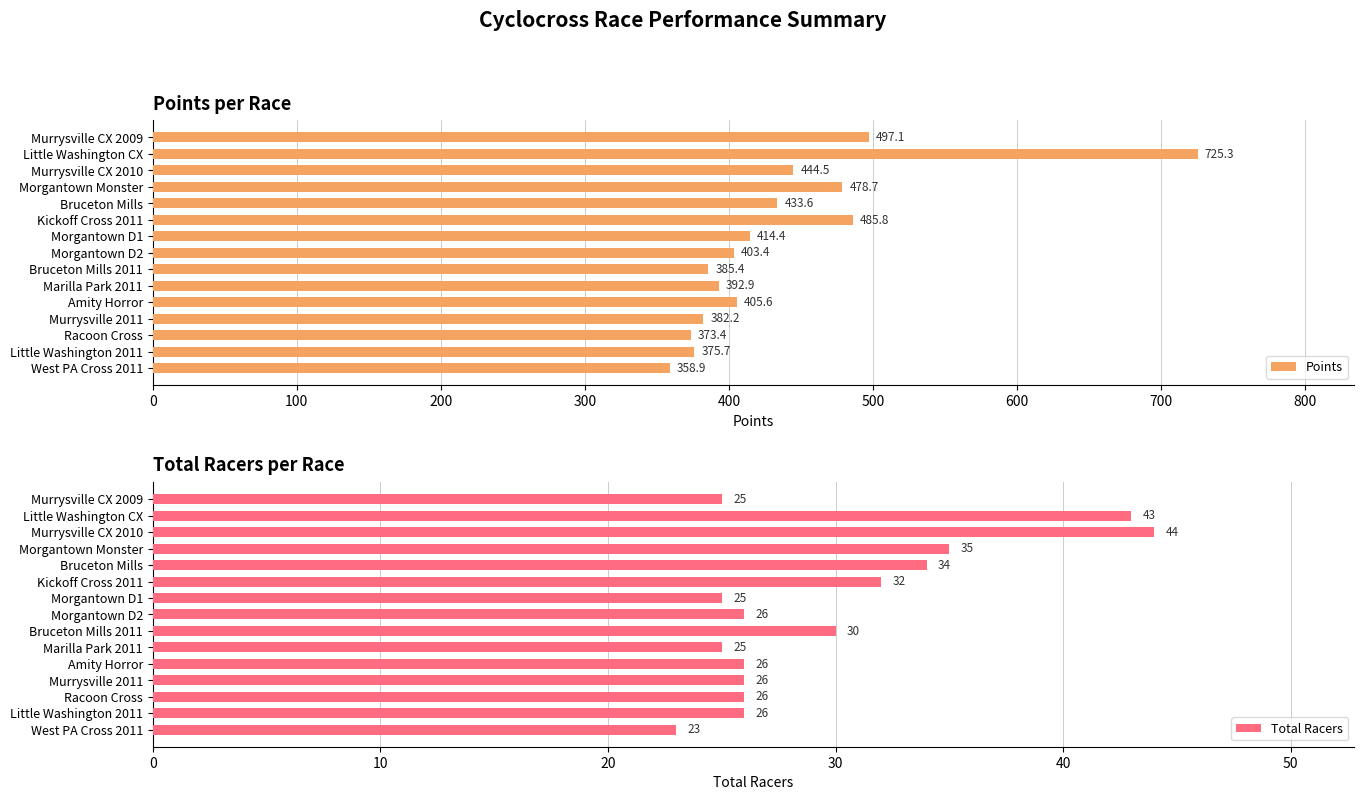

What is the difference between the second highest and minimum values in the Points series?

138.2